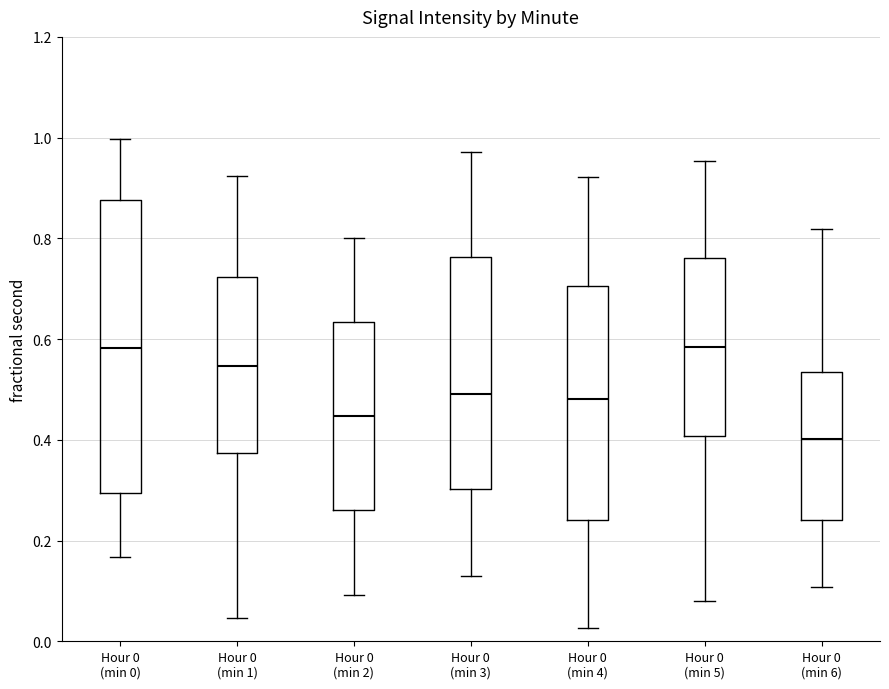

Reading left to right, transcribe this box plot: for each box, give where its median line is, the range the box spans, and where its two whiskers end, as read against the y-axis. The values are not printed on the chart, so give them approximately, as read against the axis.

Hour 0 (min 0): median 0.58, box 0.30 to 0.88, whiskers 0.16 to 1.00
Hour 0 (min 1): median 0.54, box 0.38 to 0.72, whiskers 0.04 to 0.92
Hour 0 (min 2): median 0.44, box 0.26 to 0.64, whiskers 0.10 to 0.80
Hour 0 (min 3): median 0.50, box 0.30 to 0.76, whiskers 0.12 to 0.98
Hour 0 (min 4): median 0.48, box 0.24 to 0.70, whiskers 0.02 to 0.92
Hour 0 (min 5): median 0.58, box 0.40 to 0.76, whiskers 0.08 to 0.96
Hour 0 (min 6): median 0.40, box 0.24 to 0.54, whiskers 0.10 to 0.82